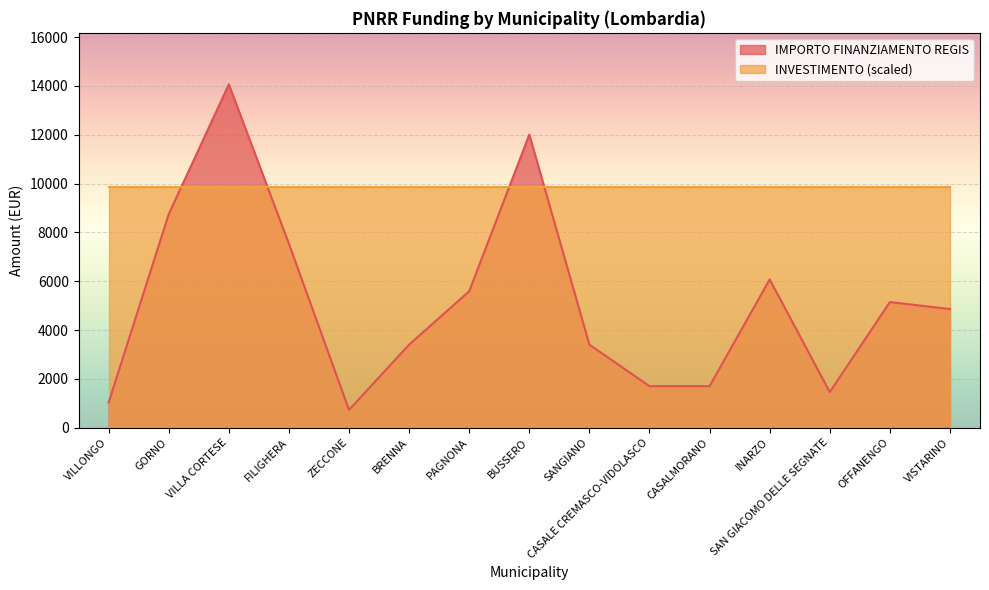

Where is the data nearest to the value 7396?

FILIGHERA